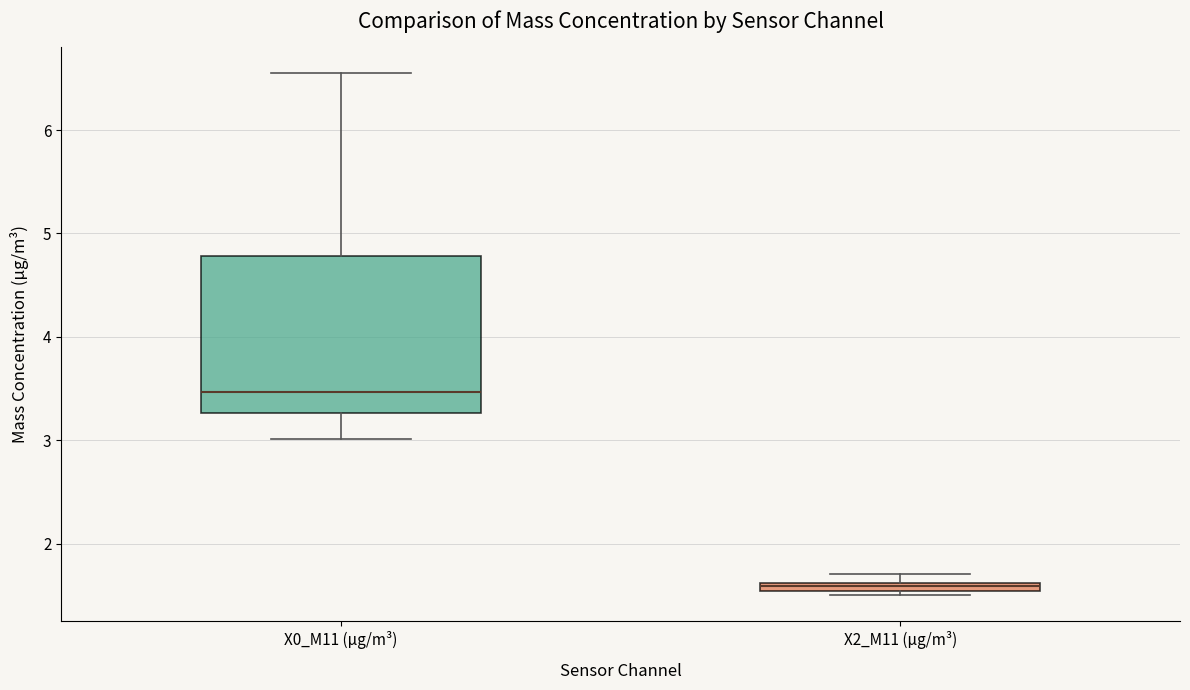

Comparing the boxes themselves (not the whiskers), which one is the tallest?

X0_M11 (μg/m³)